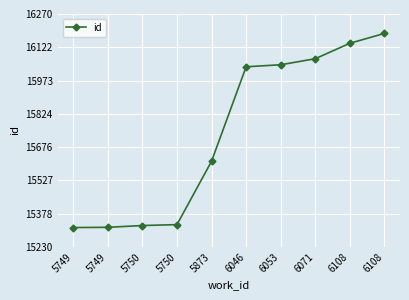

What is the sum of all values?

157378